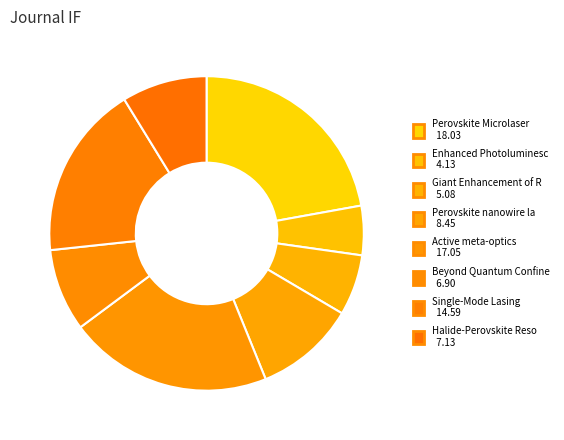

To the nearest percent, what is the average slice percentage?

12%